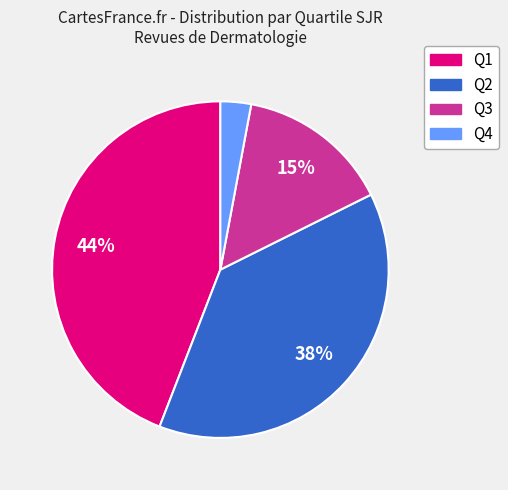

Does any single category account for the majority?

No